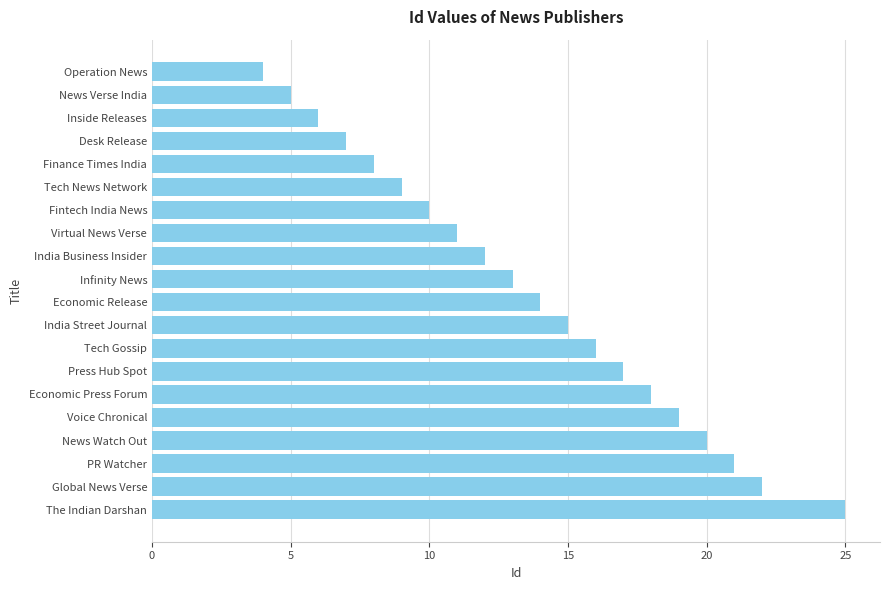

Reading top to bottom, transcribe all the data shown in this chart.

4	5	6	7	8	9	10	11	12	13	14	15	16	17	18	19	20	21	22	25